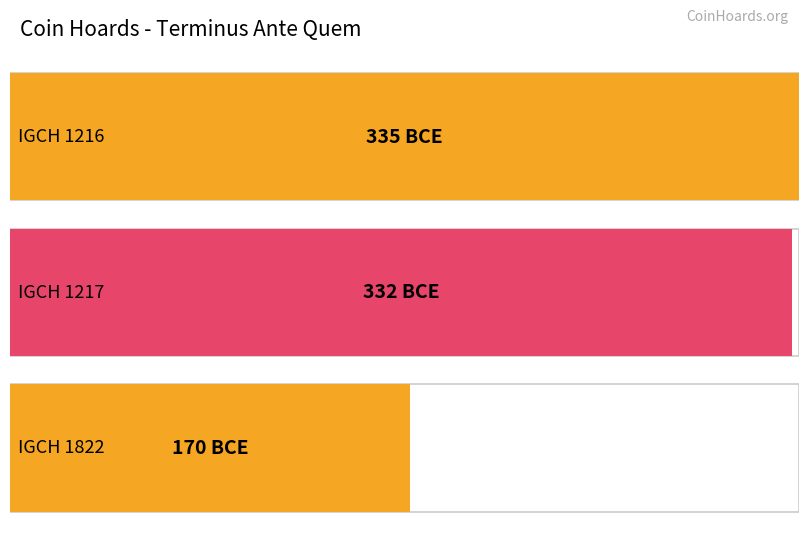

True or false: the data shows -586 at IGCH 1217.

False